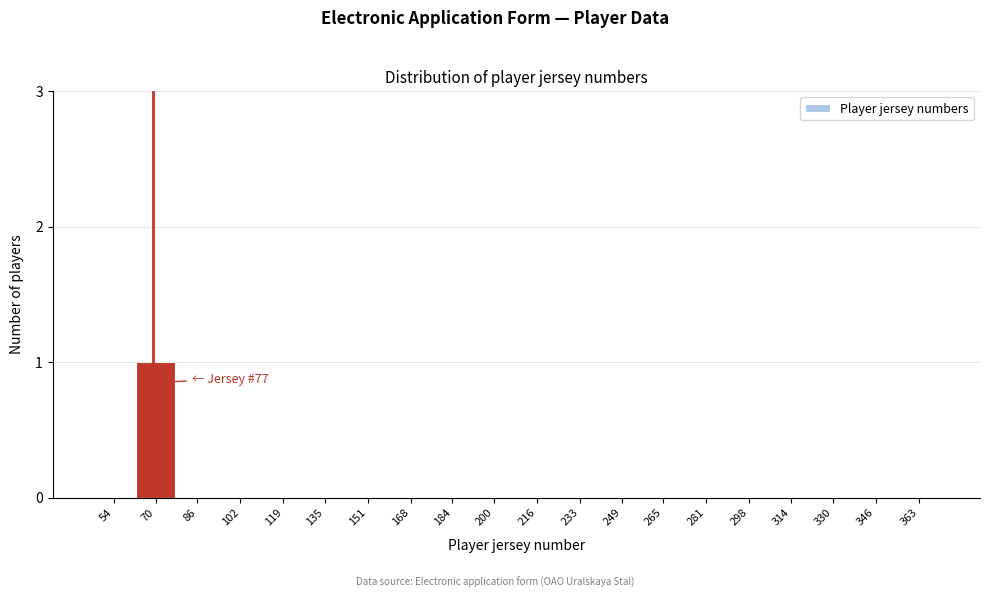

Reading left to right, extract all data points from this chart.

54=0	70=1	86=0	102=0	119=0	135=0	151=0	168=0	184=0	200=0	216=0	233=0	249=0	265=0	281=0	298=0	314=0	330=0	346=0	363=0